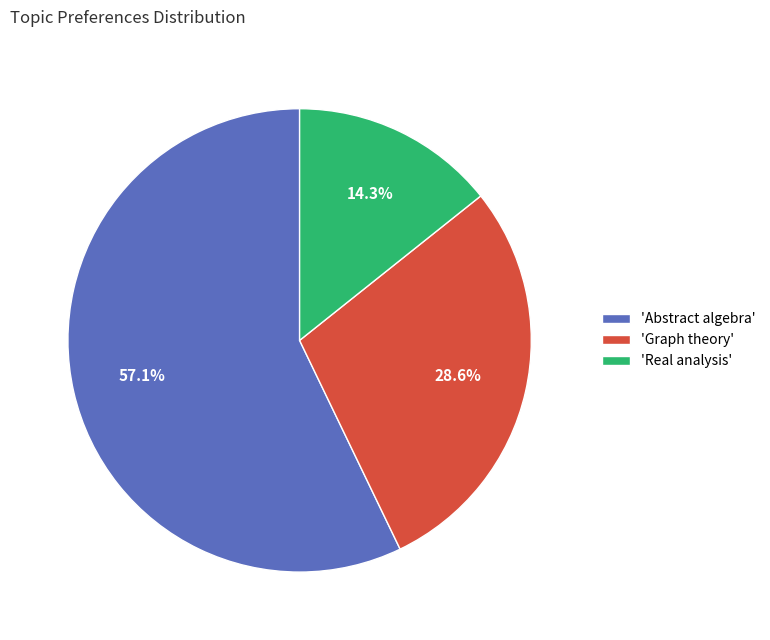

Rank the categories by value from highest to lowest.

'Abstract algebra', 'Graph theory', 'Real analysis'